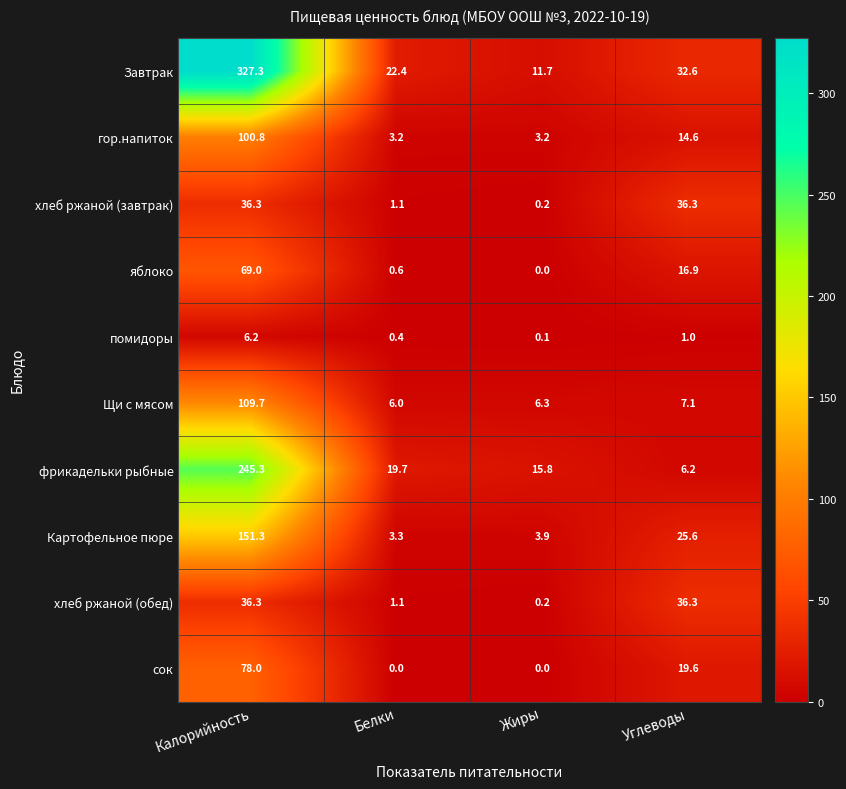

Where is сок nearest to the value 39?

Углеводы